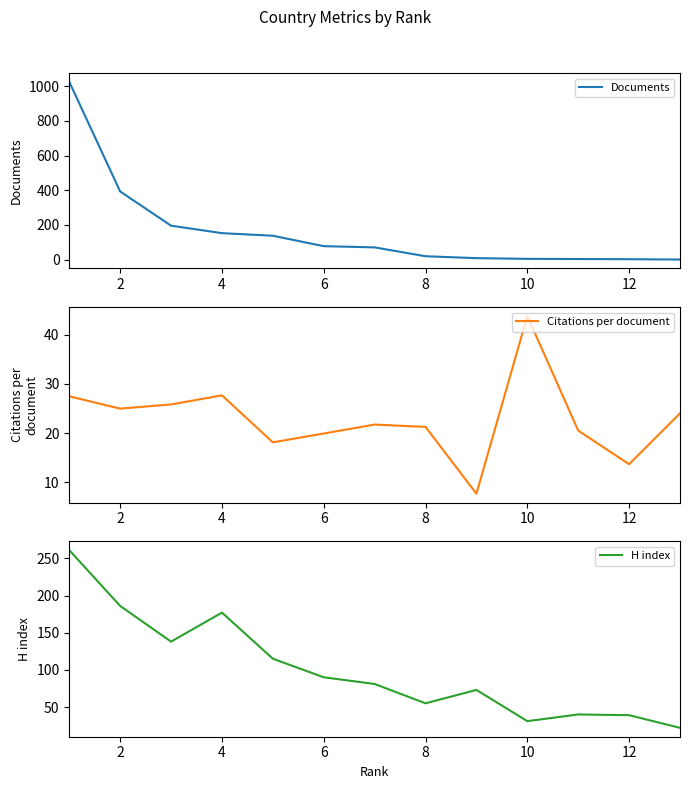

What is the highest value of the Documents series?

1024